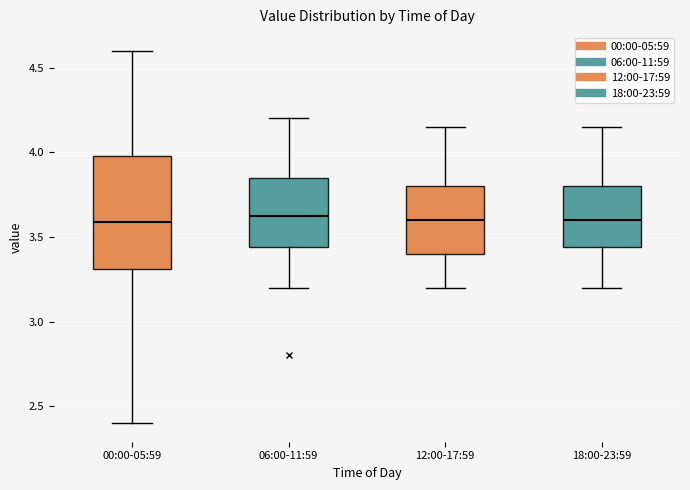

Reading left to right, read every box against the y-axis: the position of its median line, the range the box covers, and the ends of its whiskers. The values are not printed on the chart, so give them approximately, as read against the axis.

00:00-05:59: median 3.60, box 3.30 to 4.00, whiskers 2.40 to 4.60
06:00-11:59: median 3.65, box 3.45 to 3.85, whiskers 3.20 to 4.20
12:00-17:59: median 3.60, box 3.40 to 3.80, whiskers 3.20 to 4.15
18:00-23:59: median 3.60, box 3.45 to 3.80, whiskers 3.20 to 4.15